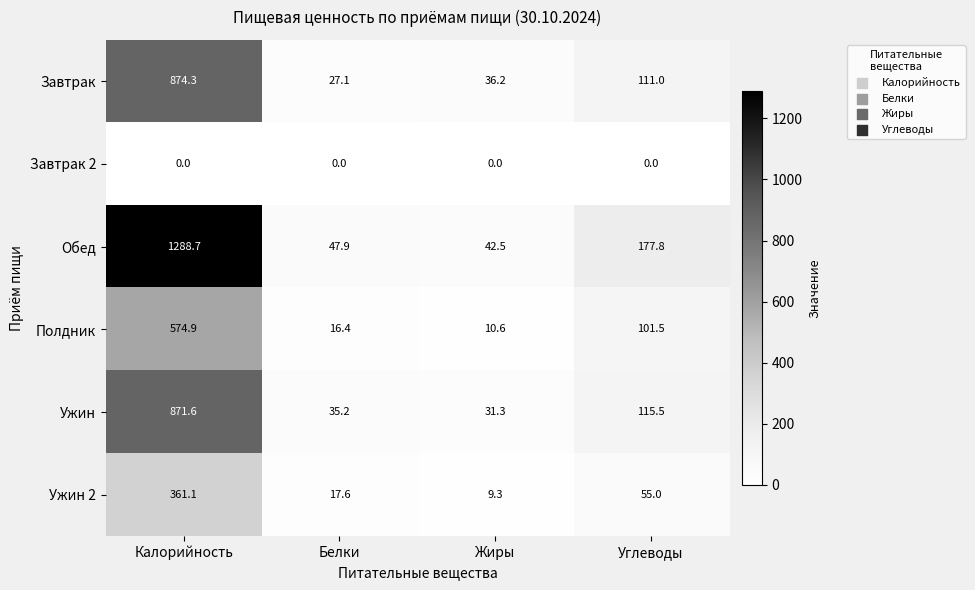

What is the difference between the highest and lowest values at Калорийность?

1288.7